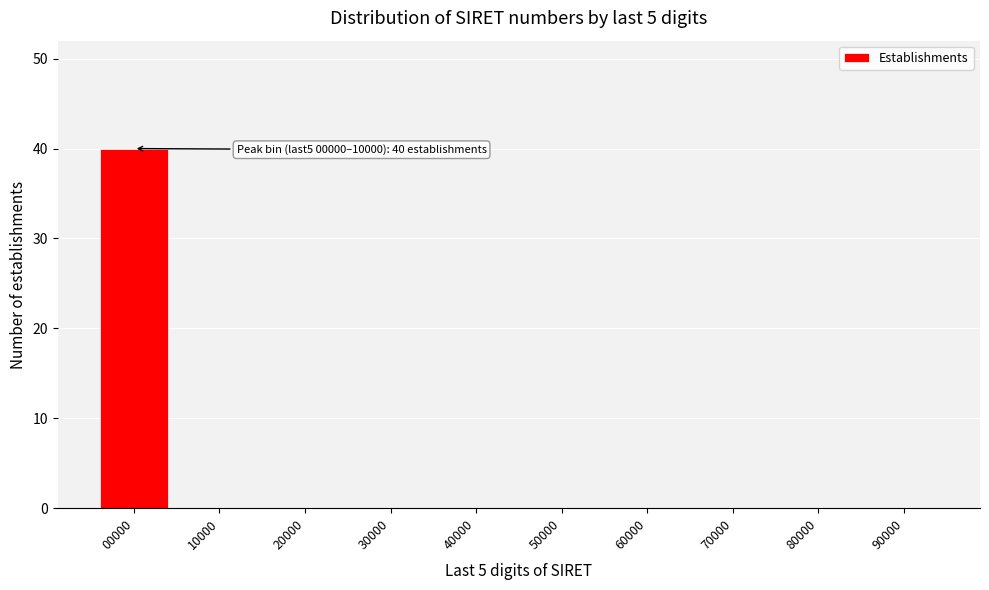

Reading right to left, list all the values displayed in this chart.

90000=0	80000=0	70000=0	60000=0	50000=0	40000=0	30000=0	20000=0	10000=0	00000=40